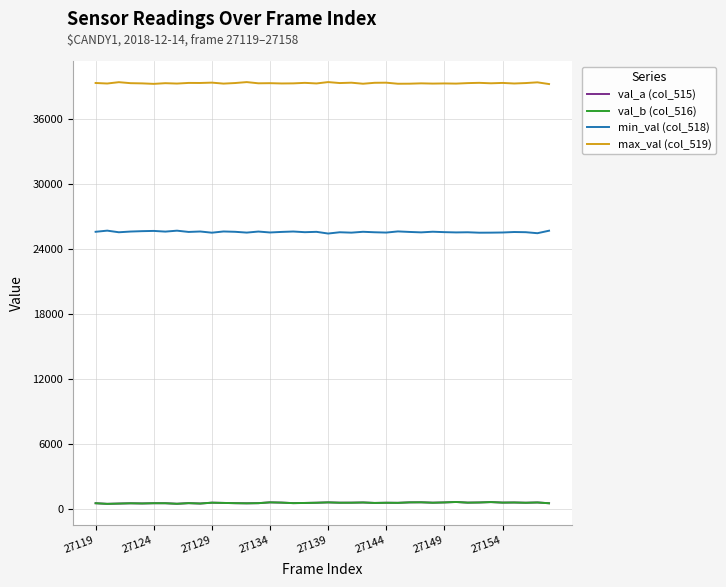

True or false: val_a (col_515) and max_val (col_519) intersect in this chart.

False